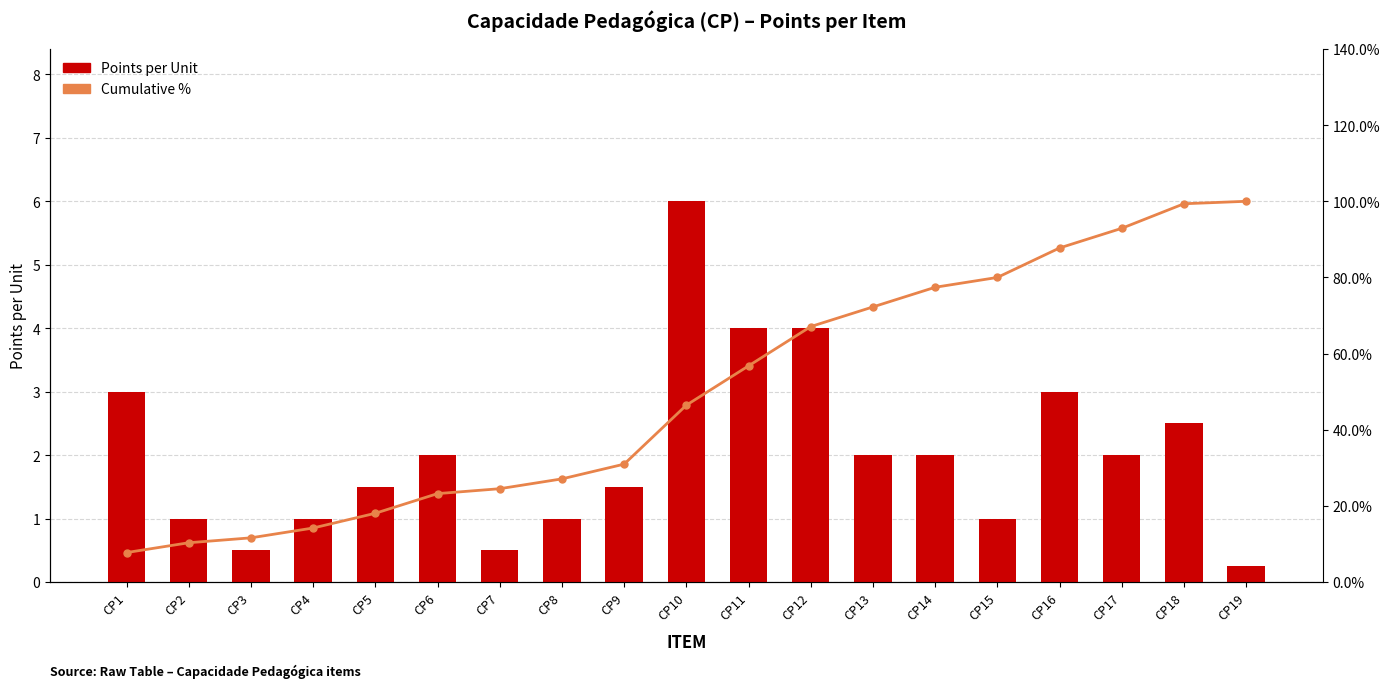

How many distinct data groups are displayed?

2